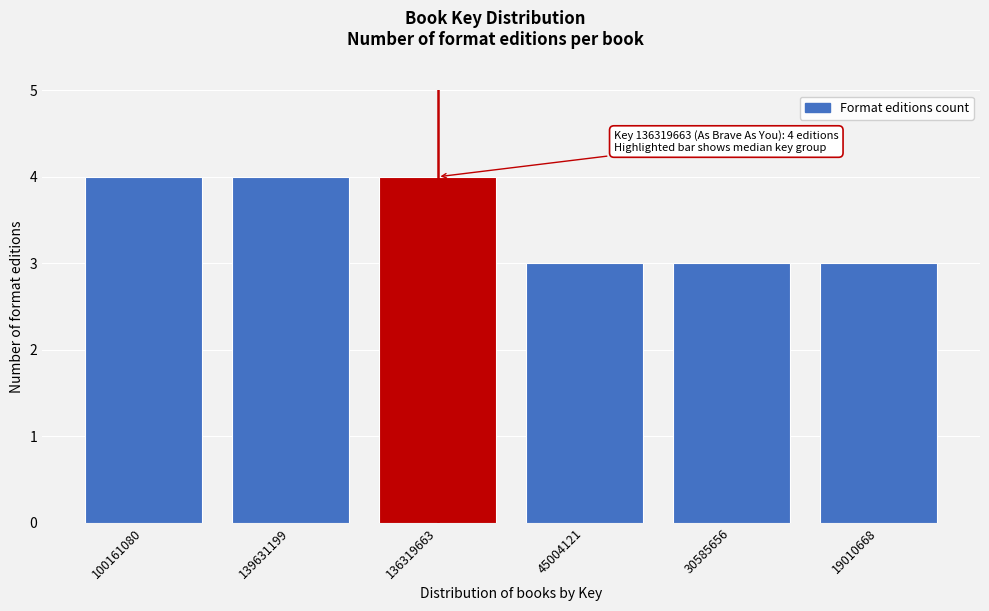

Reading left to right, transcribe all the data shown in this chart.

100161080=4	139631199=4	136319663=4	45004121=3	30585656=3	19010668=3